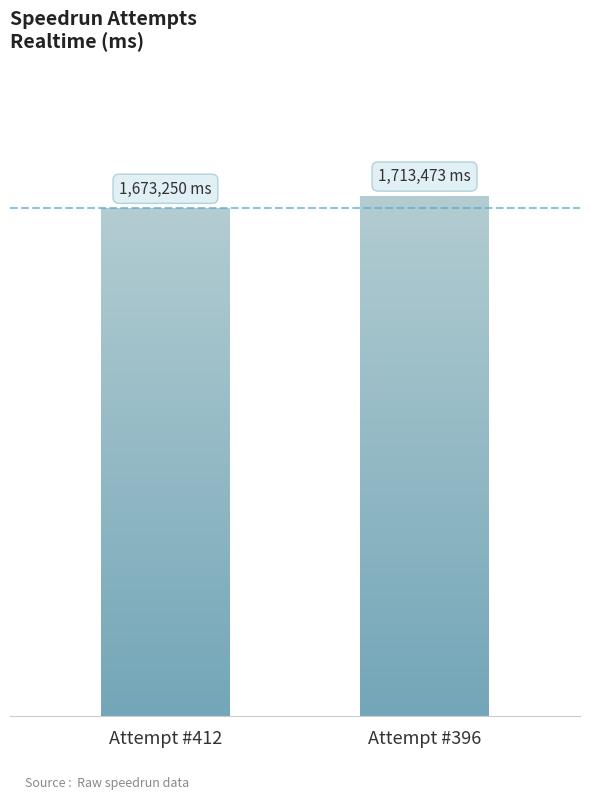

At which category does the chart reach its minimum across all series?

Attempt #412